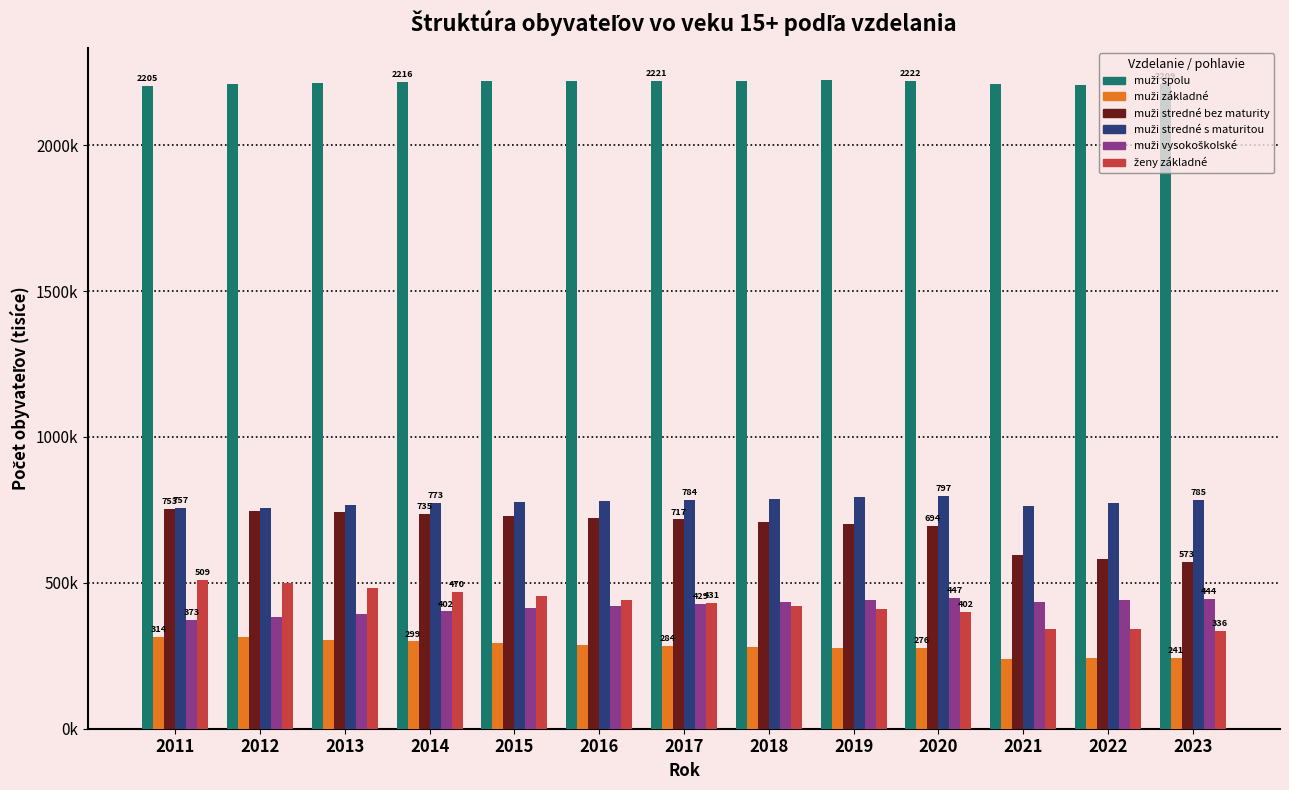

What is the approximate value of muži stredné bez maturity at 2016?

723.6